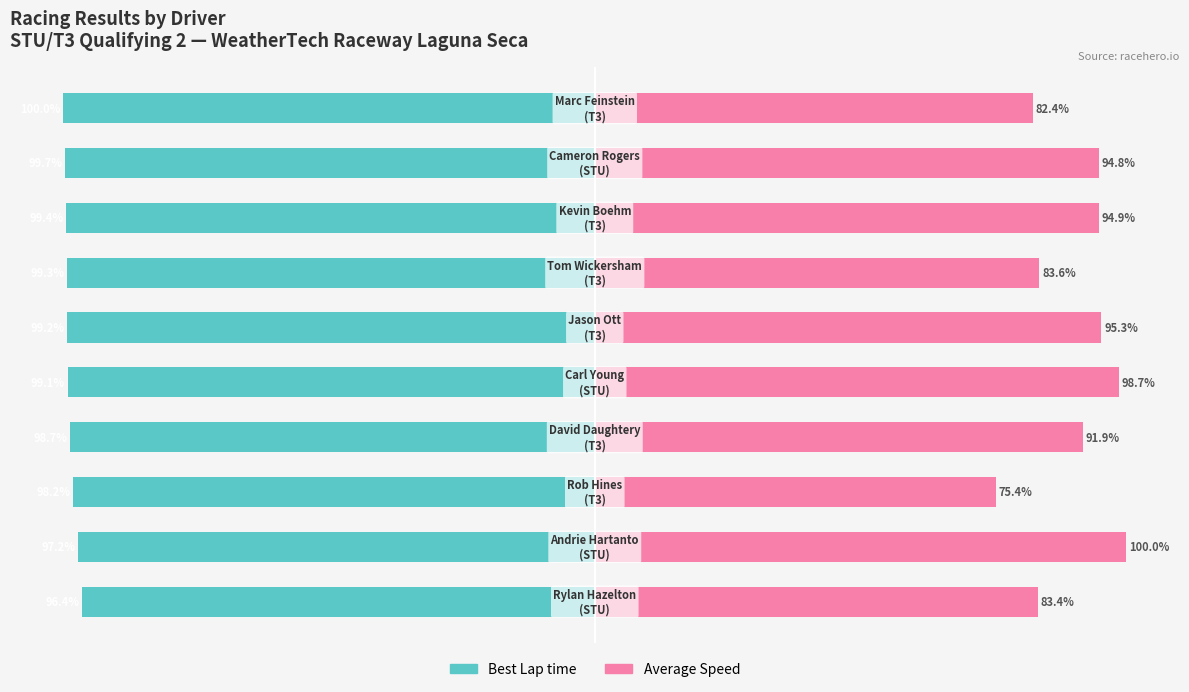

What are all the series names shown in the legend?

Best Lap time, Average Speed